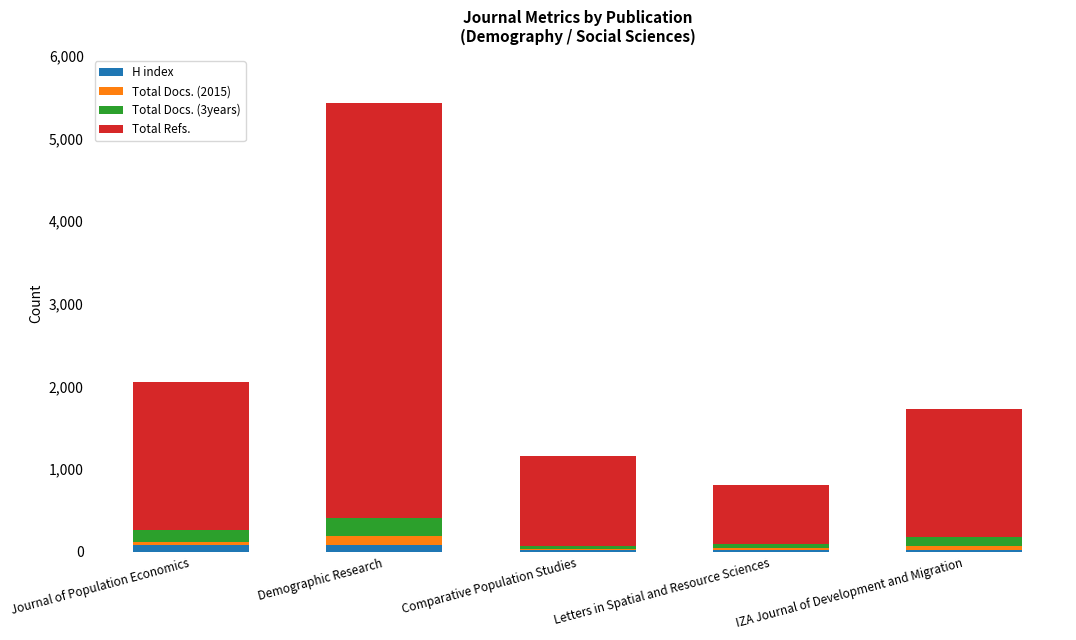

What is the average value of the H index series?

47